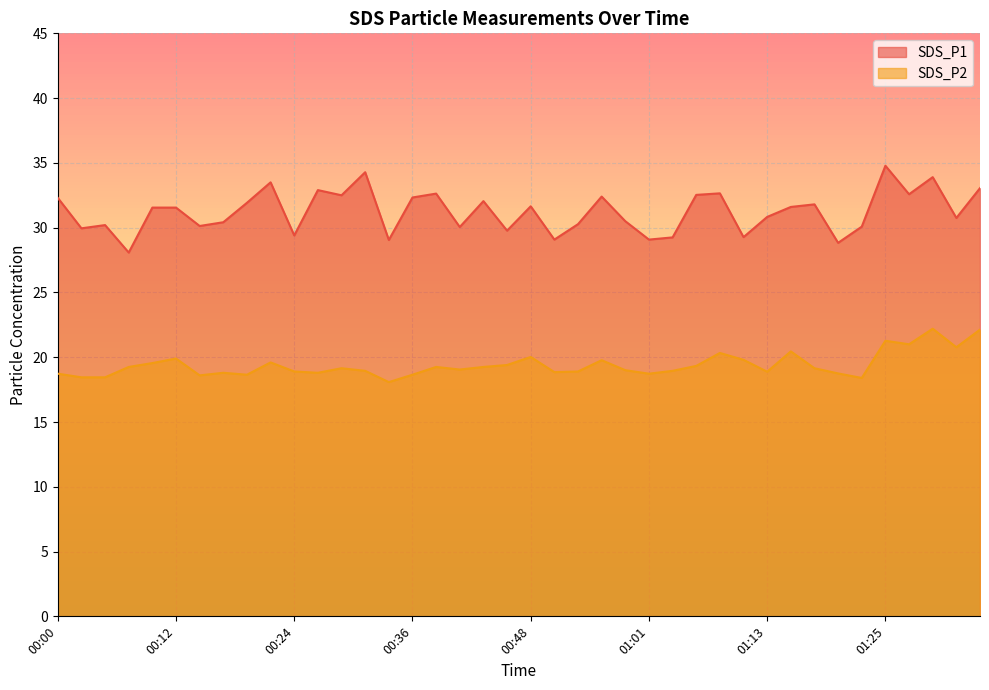

What is the difference between the maximum and minimum values in the SDS_P2 series?

4.1